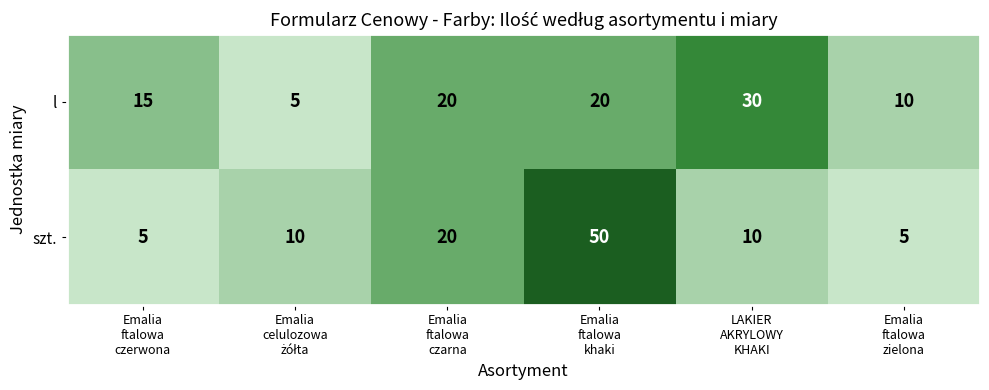

How many szt. values are between 5 and 20?

5